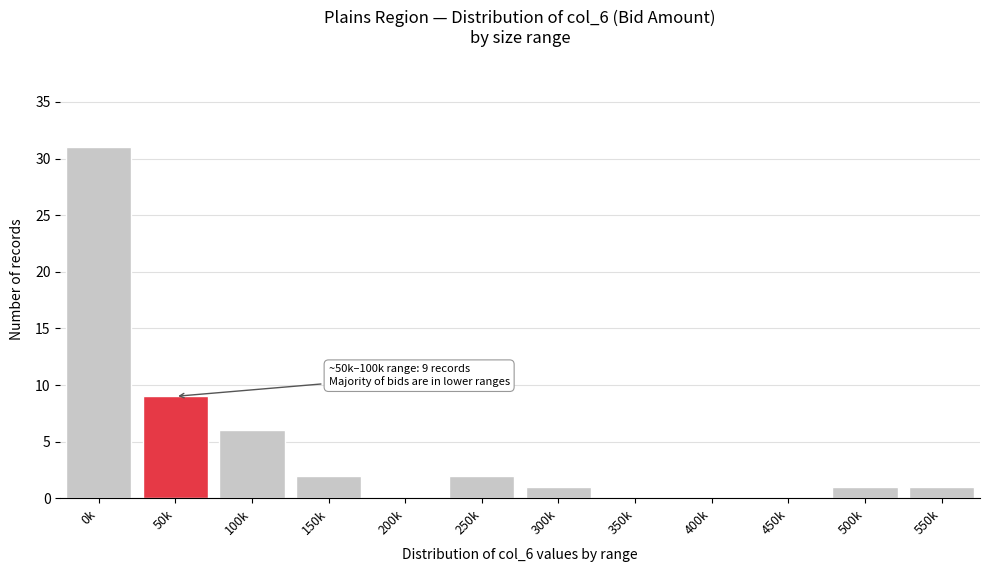

Reading left to right, list all the values displayed in this chart.

0k=31	50k=9	100k=6	150k=2	200k=0	250k=2	300k=1	350k=0	400k=0	450k=0	500k=1	550k=1